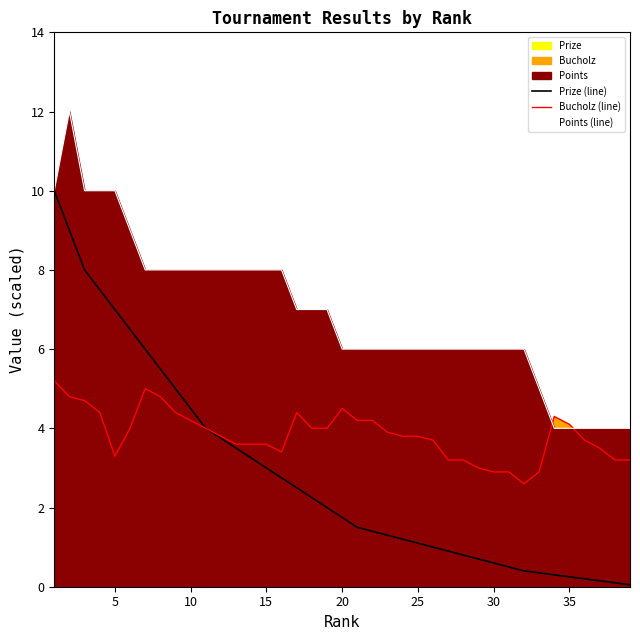

Reading left to right, transcribe all the data shown in this chart.

Prize (line): 10.0	9.0	8.0	7.5	7.0	6.5	6.0	5.5	5.0	4.5	4.0	3.8	3.5	3.2	3.0	2.8	2.5	2.2	2.0	1.8	1.5	1.4	1.3	1.2	1.1	1.0	0.9	0.8	0.7	0.6	0.5	0.4	0.3	0.3	0.2	0.2	0.1	0.1	0.1
Bucholz (line): 5.2	4.8	4.7	4.4	3.3	4.0	5.0	4.8	4.4	4.2	4.0	3.8	3.6	3.6	3.6	3.4	4.4	4.0	4.0	4.5	4.2	4.2	3.9	3.8	3.8	3.7	3.2	3.2	3.0	2.9	2.9	2.6	2.9	4.3	4.1	3.7	3.5	3.2	3.2
Points (line): 10.0	12.0	10.0	10.0	10.0	9.0	8.0	8.0	8.0	8.0	8.0	8.0	8.0	8.0	8.0	8.0	7.0	7.0	7.0	6.0	6.0	6.0	6.0	6.0	6.0	6.0	6.0	6.0	6.0	6.0	6.0	6.0	5.0	4.0	4.0	4.0	4.0	4.0	4.0